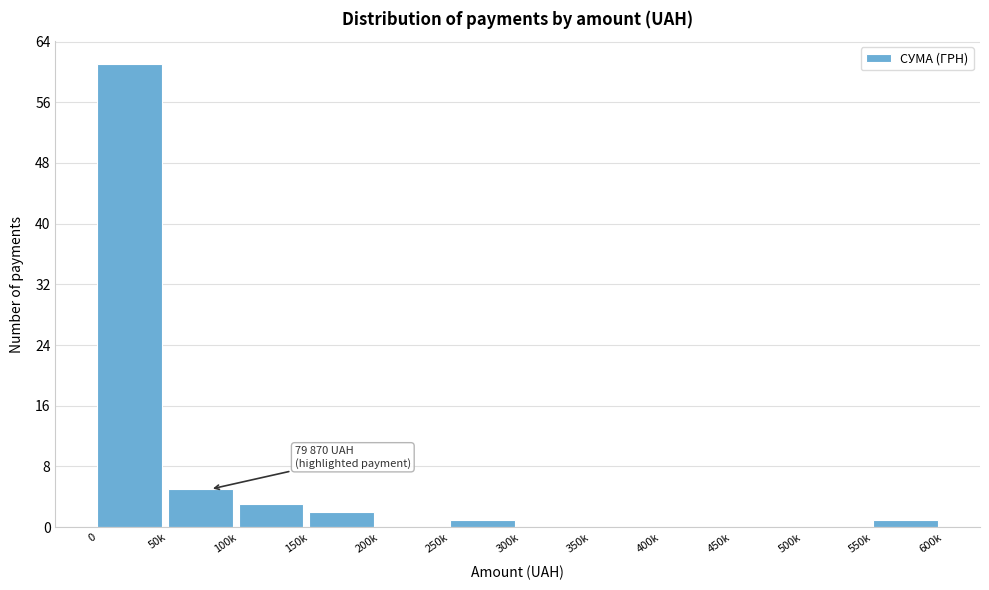

Reading left to right, what are all the values shown in this chart?

0=61	50k=5	100k=3	150k=2	200k=0	250k=1	300k=0	350k=0	400k=0	450k=0	500k=0	550k=1